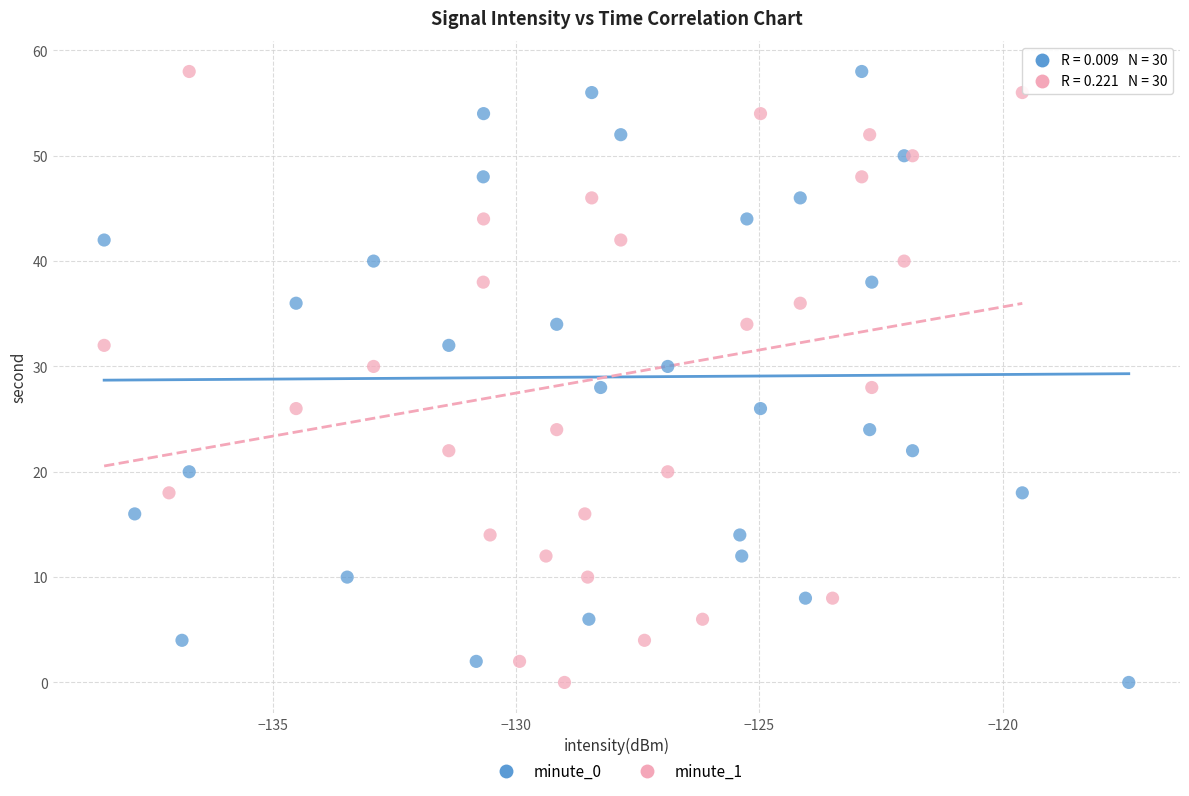

What are all the series names shown in the legend?

minute_0, minute_1